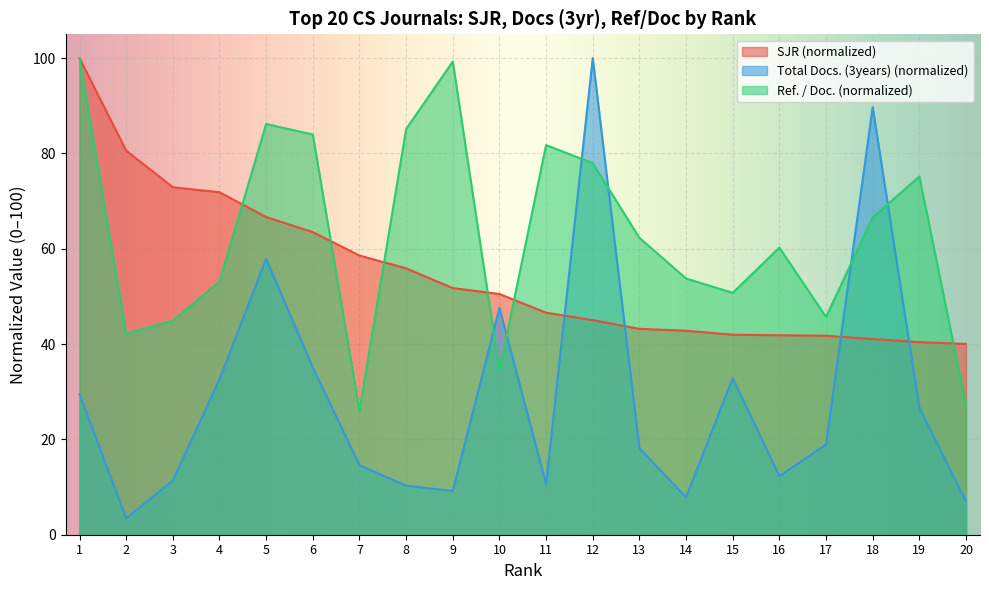

Between which two adjacent categories do Ref. / Doc. and Total Docs. (3years) first intersect?

9 and 10